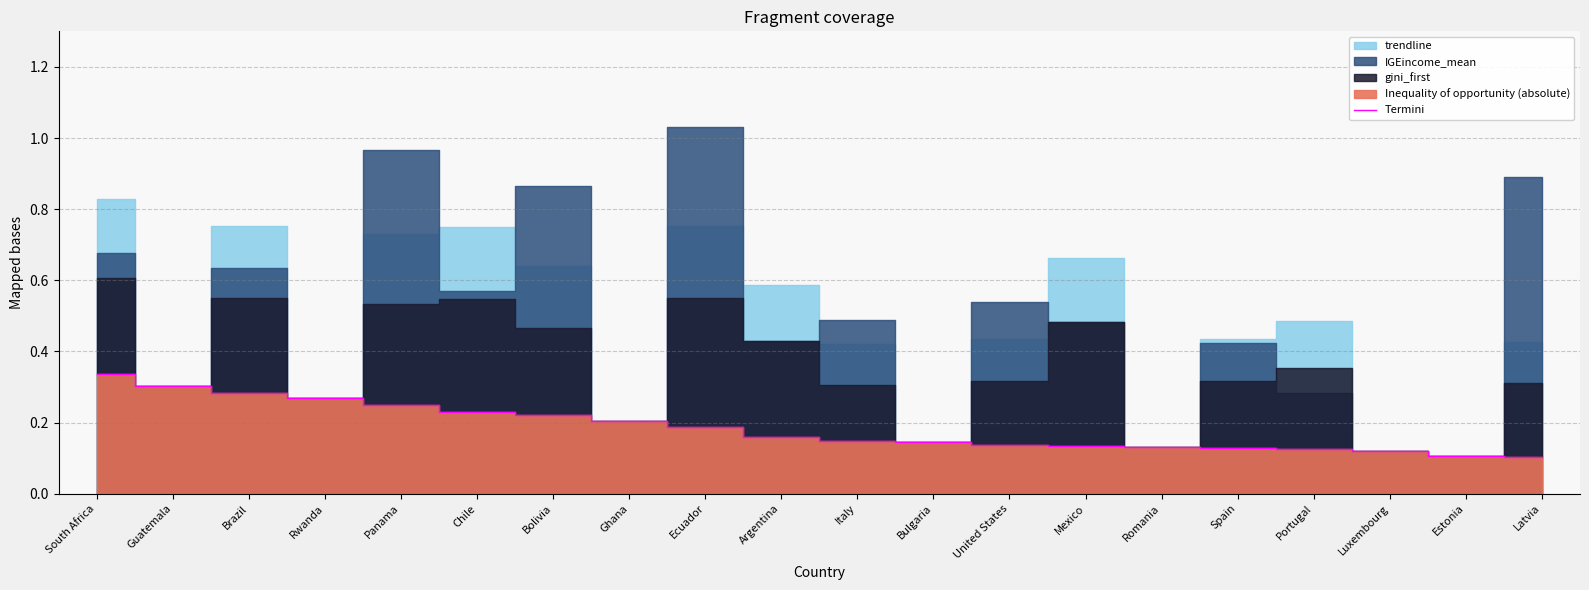

Which has a higher value, Chile or Spain?

Chile